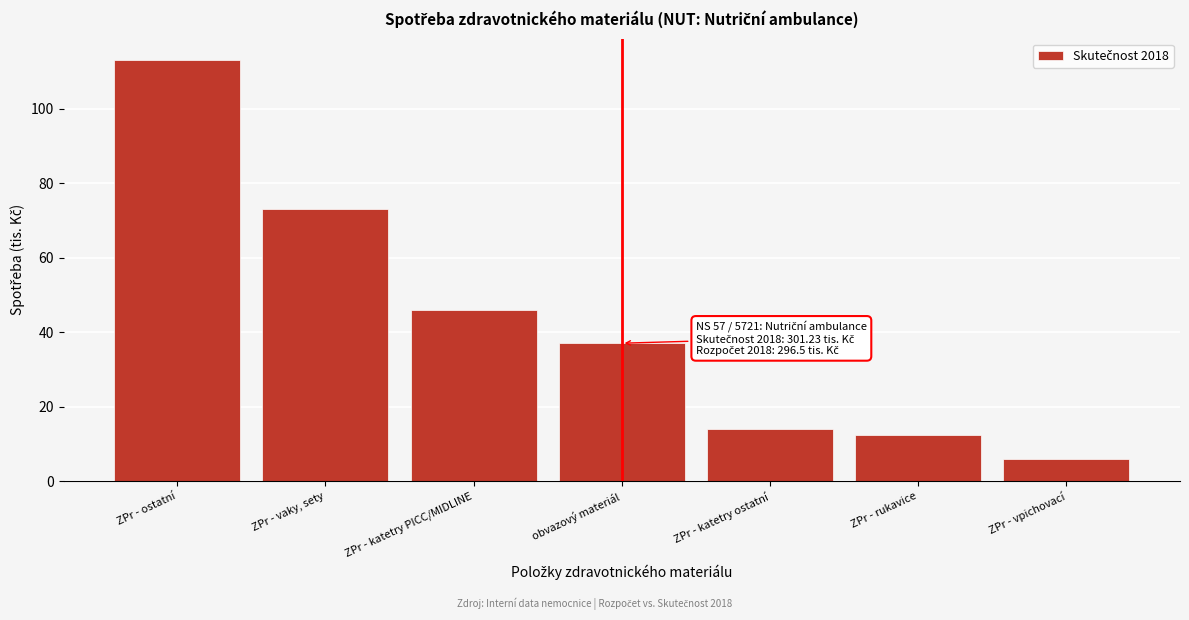

Reading left to right, list all the values displayed in this chart.

113.1	72.9	45.9	37.0	13.9	12.3	6.0